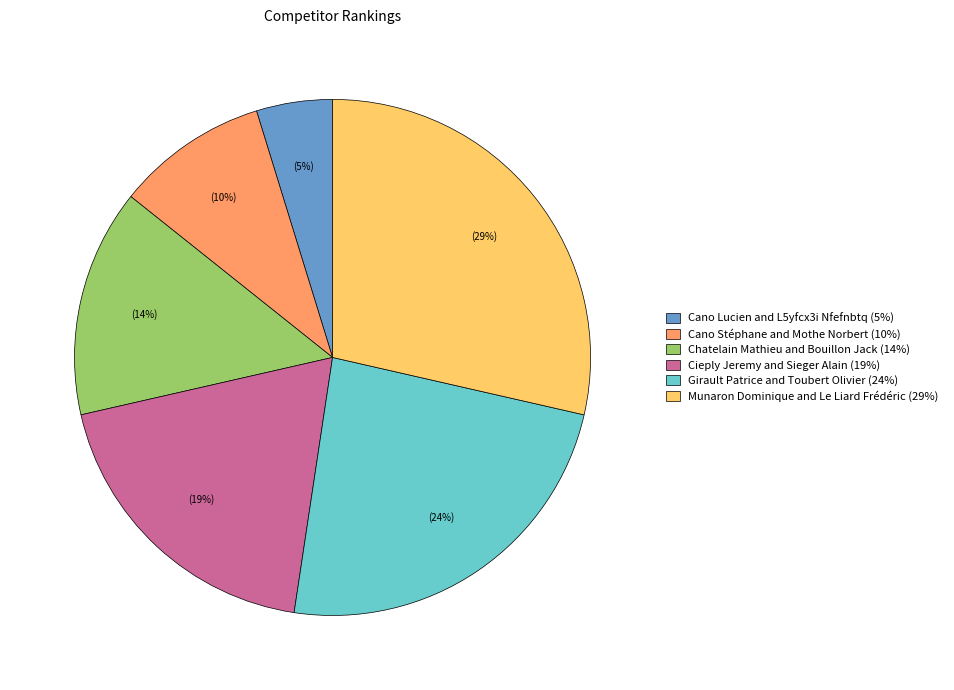

Which has a higher value, Cano Lucien and L5yfcx3i Nfefnbtq (5%) or Cano Stéphane and Mothe Norbert (10%)?

Cano Stéphane and Mothe Norbert (10%)